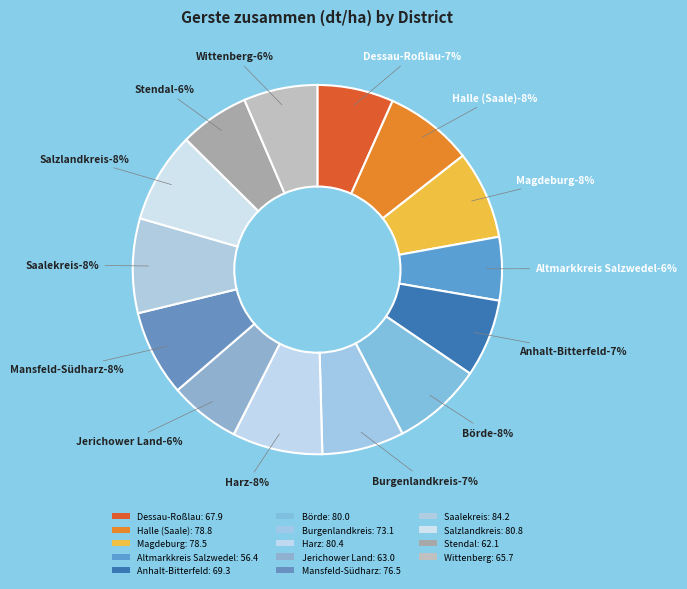

To the nearest percent, what portion does Börde represent?

8%